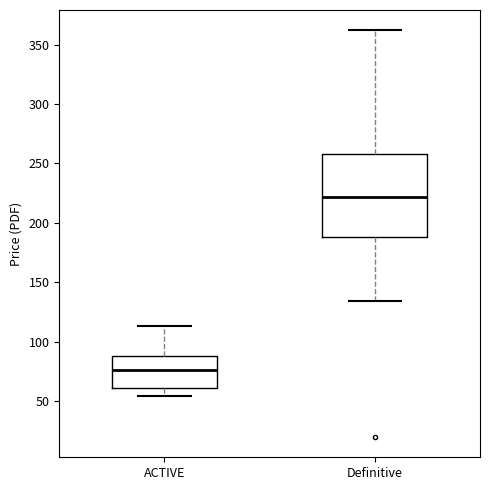

Where does the upper whisker of the box for Definitive end on the y-axis? The values are not printed on the chart, so give them approximately, as read against the axis.

360